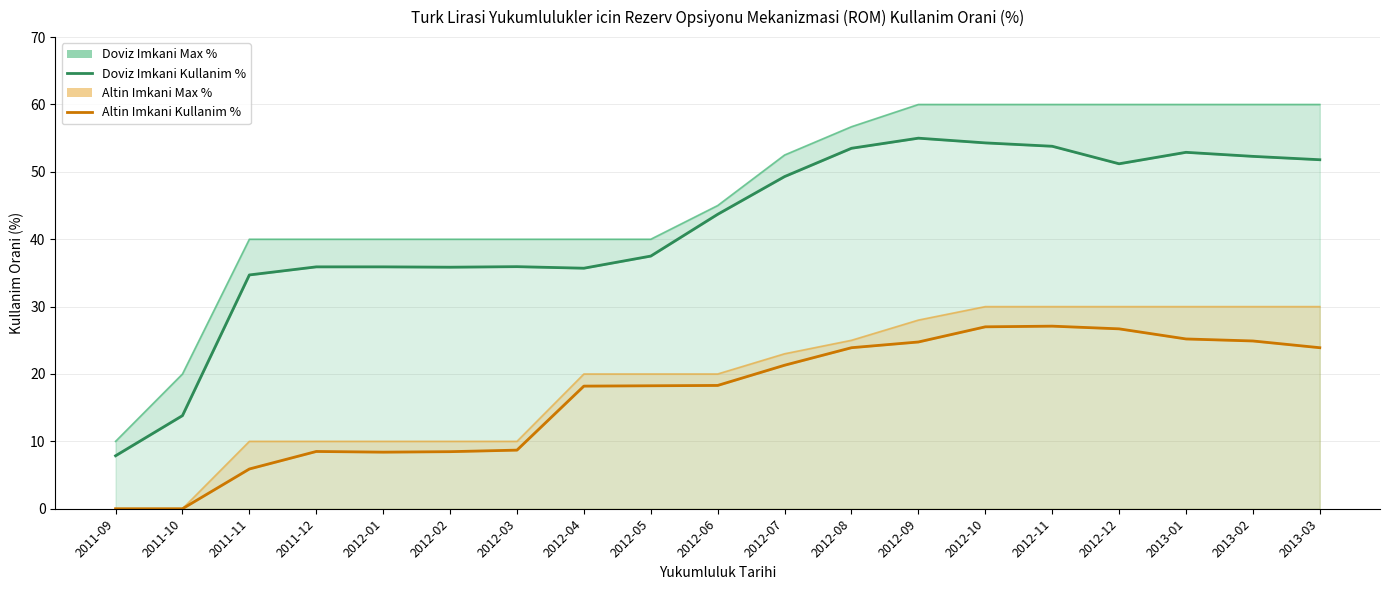

Which category has the lowest value across all series?

2011-09